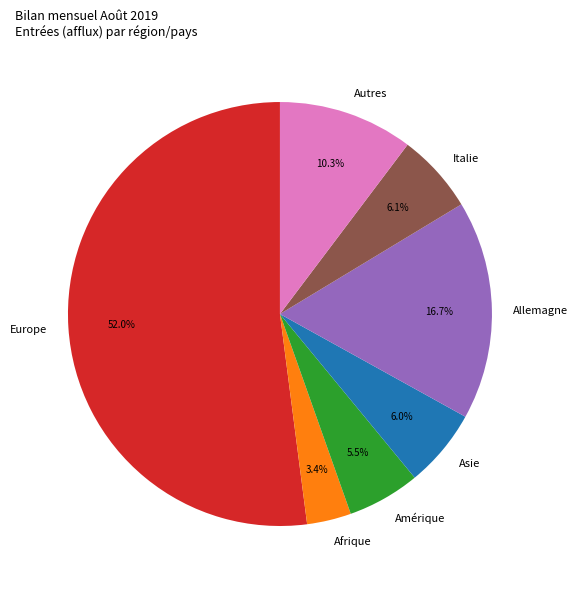

Which slice is the smallest?

Afrique